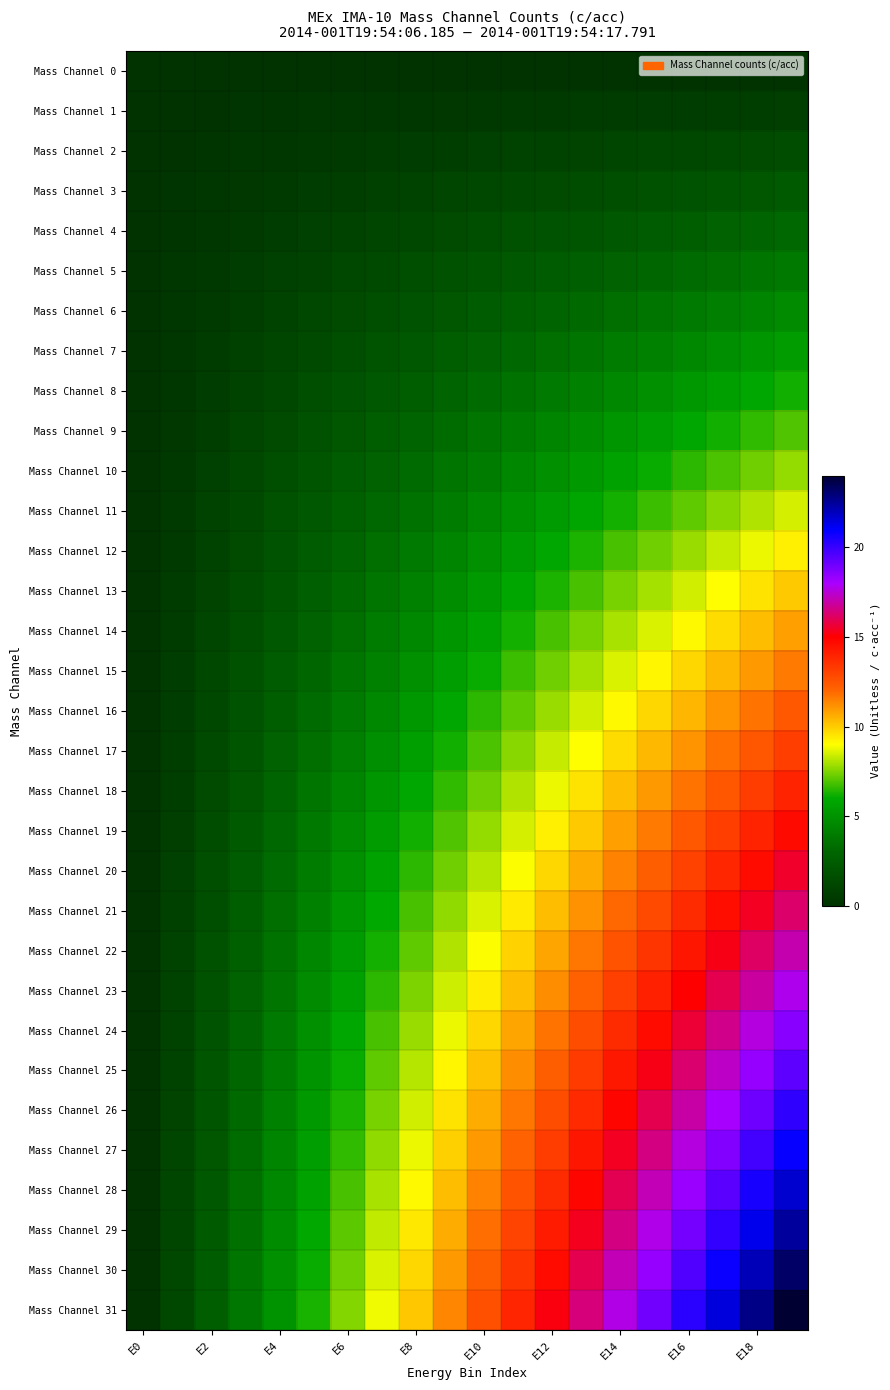

Which series has the largest total across all categories?

Mass Channel 31